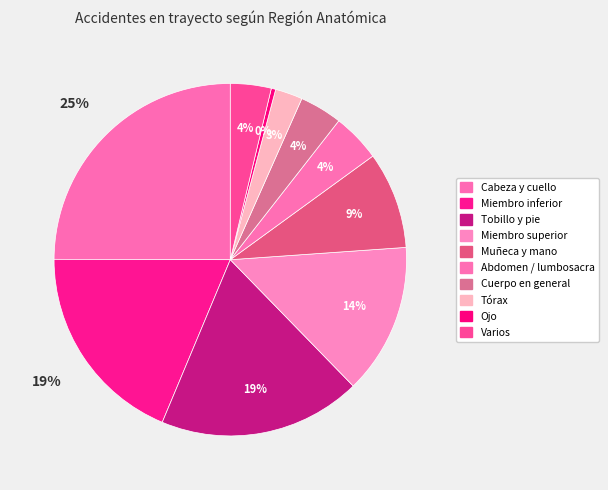

What percentage do Tobillo y pie and Ojo together represent?

19.0%